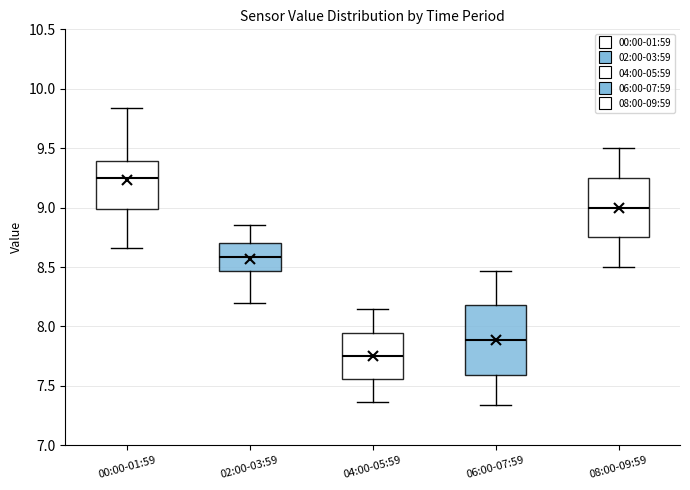

Reading left to right, transcribe this box plot: for each box, give where its median line is, the range the box spans, and where its two whiskers end, as read against the y-axis. The values are not printed on the chart, so give them approximately, as read against the axis.

00:00-01:59: median 9.25, box 9.00 to 9.40, whiskers 8.65 to 9.85
02:00-03:59: median 8.60, box 8.45 to 8.70, whiskers 8.20 to 8.85
04:00-05:59: median 7.75, box 7.55 to 7.95, whiskers 7.35 to 8.15
06:00-07:59: median 7.90, box 7.60 to 8.20, whiskers 7.35 to 8.45
08:00-09:59: median 9.00, box 8.75 to 9.25, whiskers 8.50 to 9.50